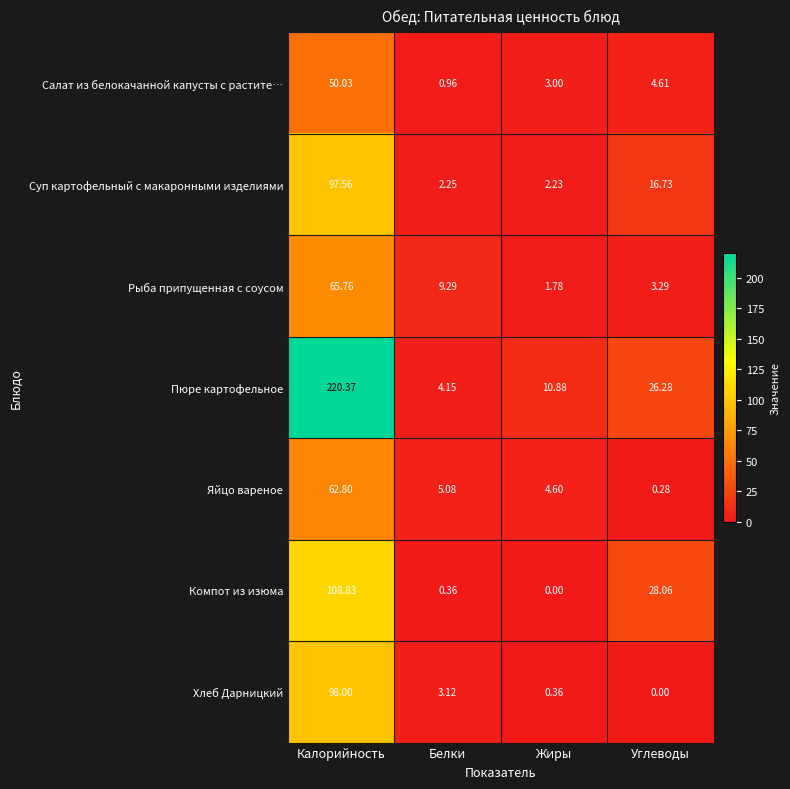

Is the value of Салат из белокачанной капусты с растите… at Калорийность greater than the value of Рыба припущенная с соусом at Жиры?

Yes